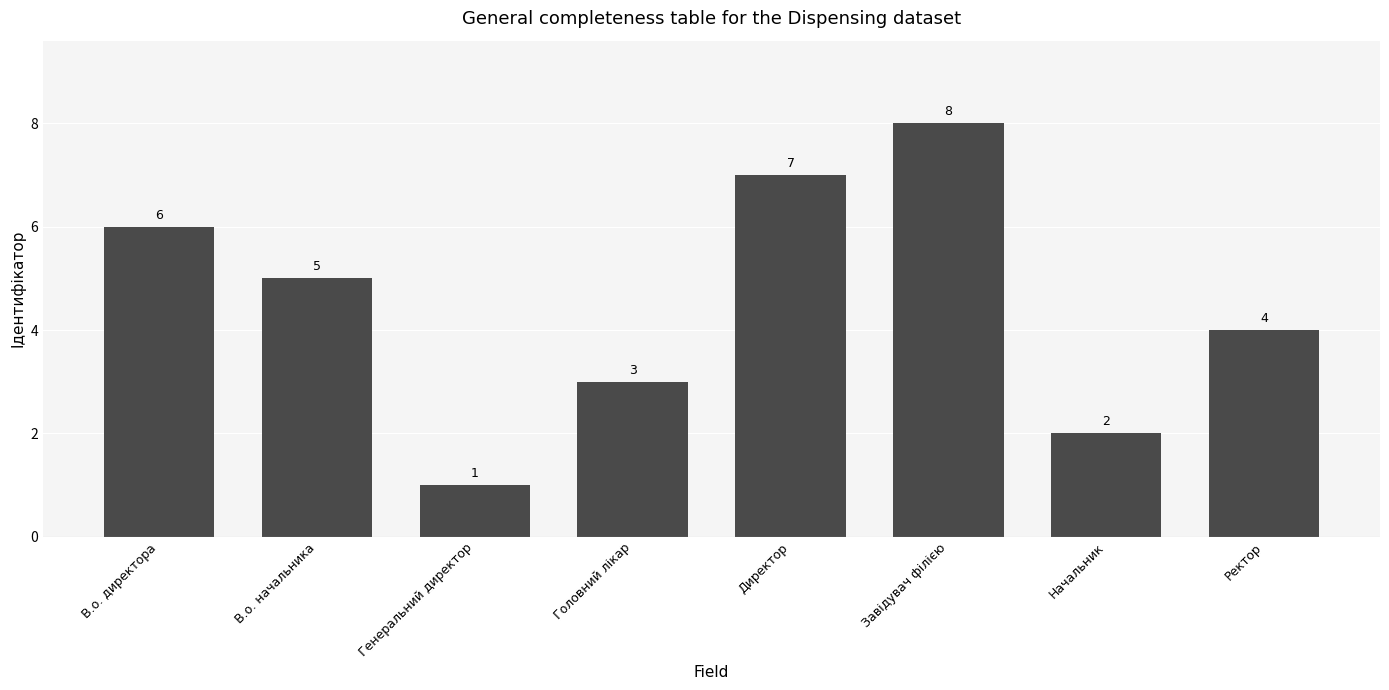

List the labels in order of value, smallest first.

Генеральний директор, Начальник, Головний лікар, Ректор, В.о. начальника, В.о. директора, Директор, Завідувач філією